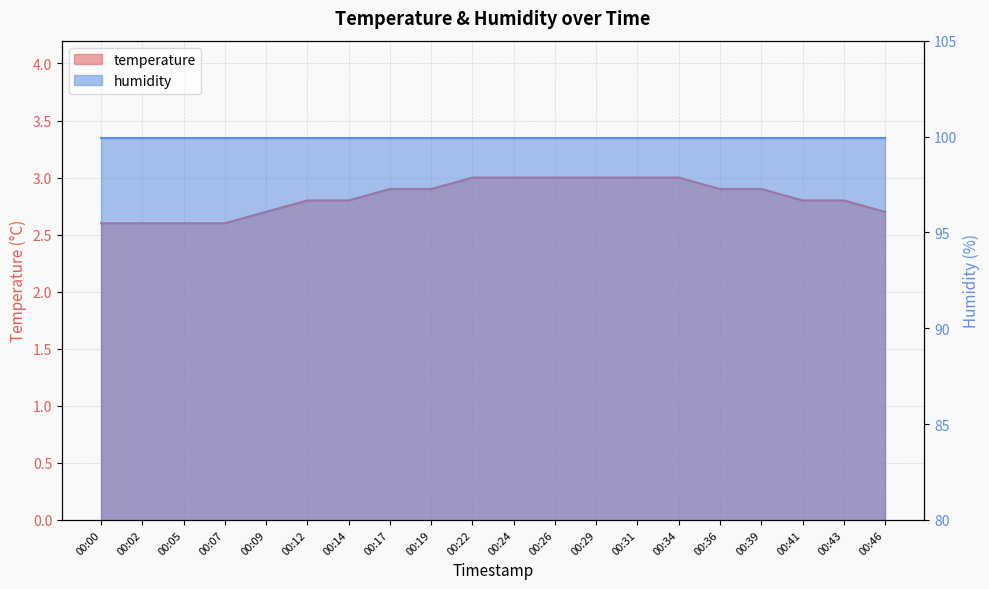

True or false: the data shows 3.0 at 00:29.

True